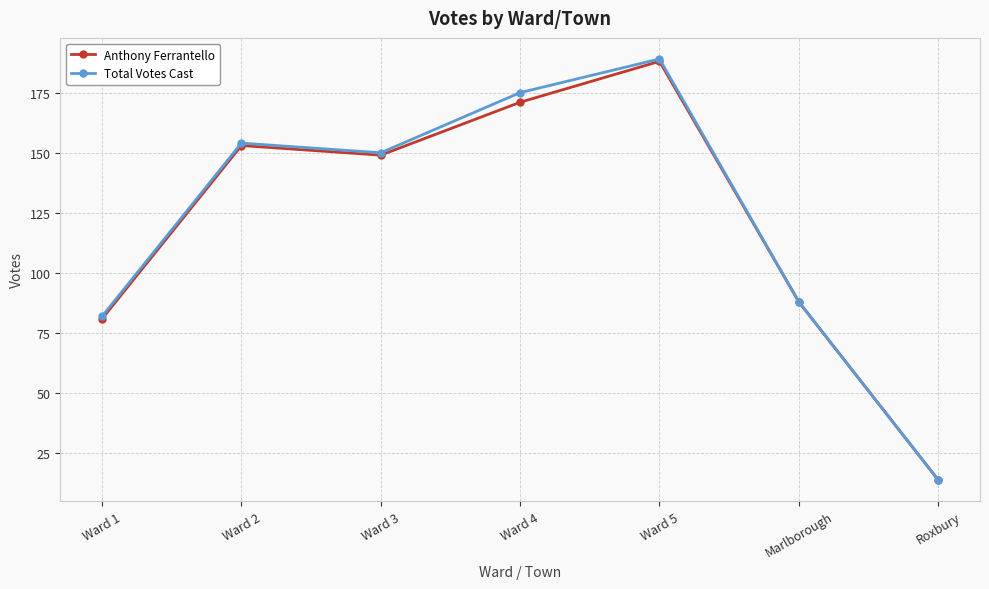

Reading left to right, list all the values displayed in this chart.

Anthony Ferrantello: Ward 1=81	Ward 2=153	Ward 3=149	Ward 4=171	Ward 5=188	Marlborough=88	Roxbury=14
Total Votes Cast: Ward 1=82	Ward 2=154	Ward 3=150	Ward 4=175	Ward 5=189	Marlborough=88	Roxbury=14